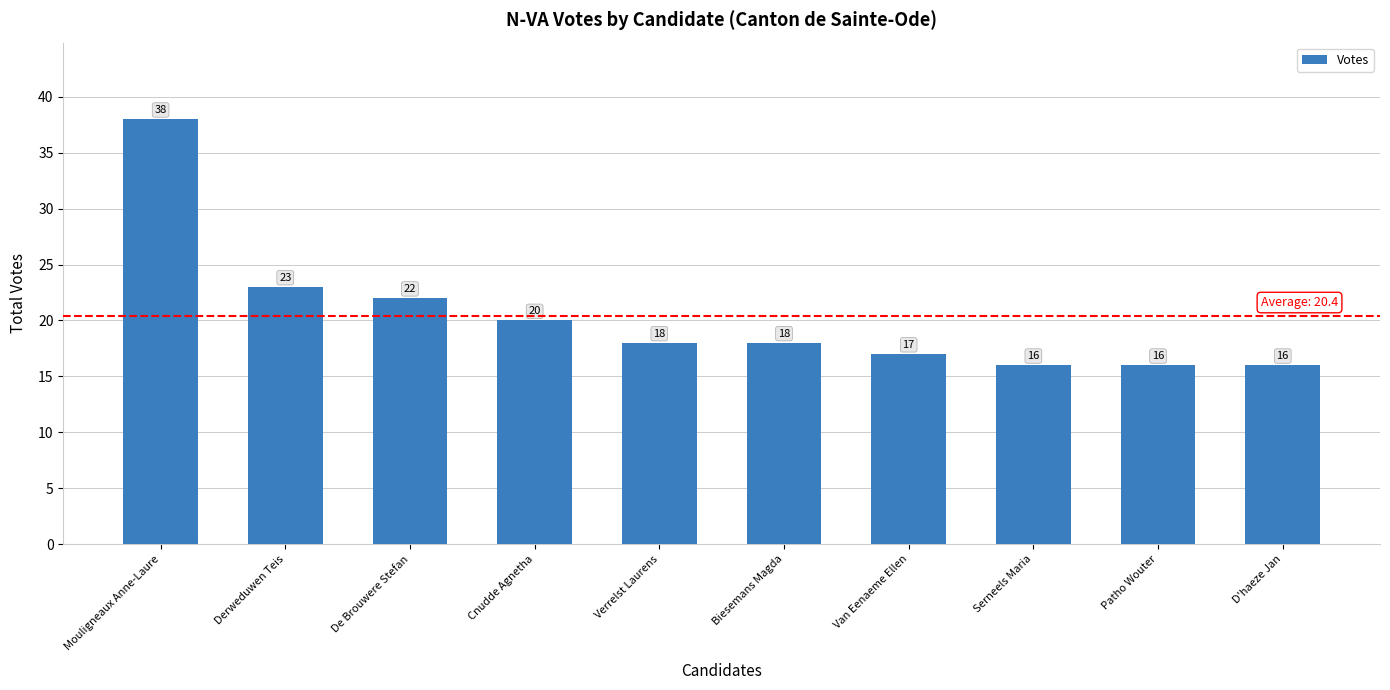

What is the sum of all values?

204